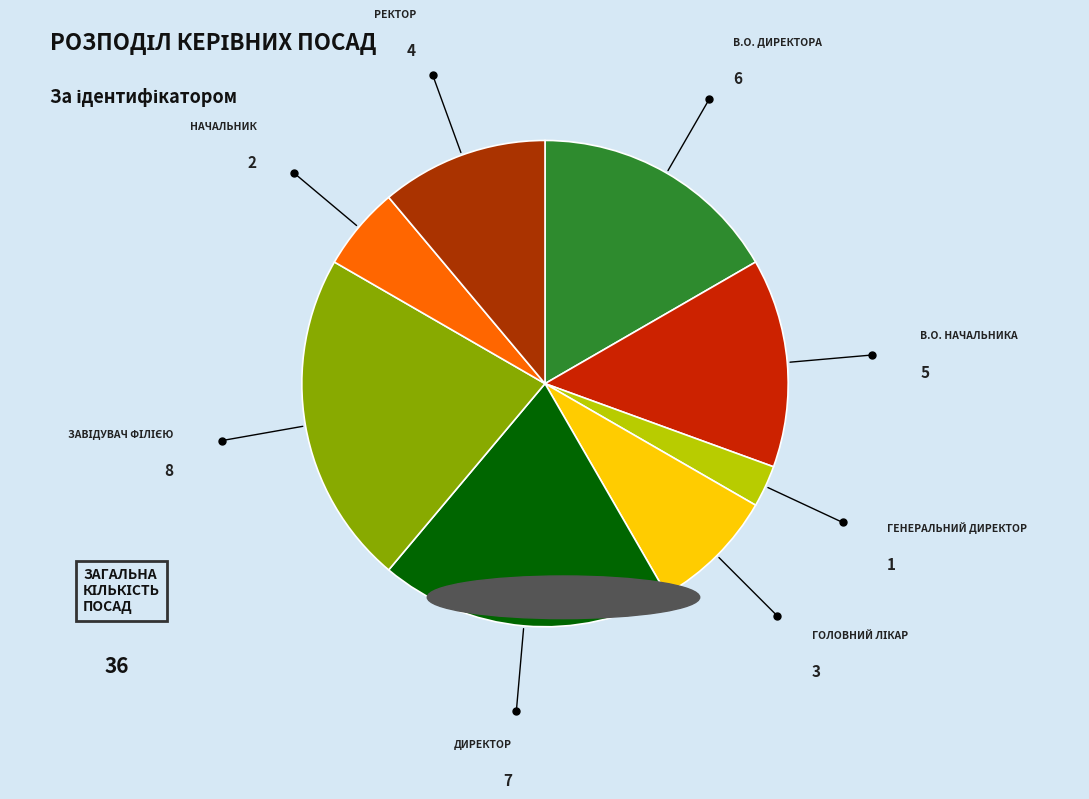

Count the number of slices in the pie.

8